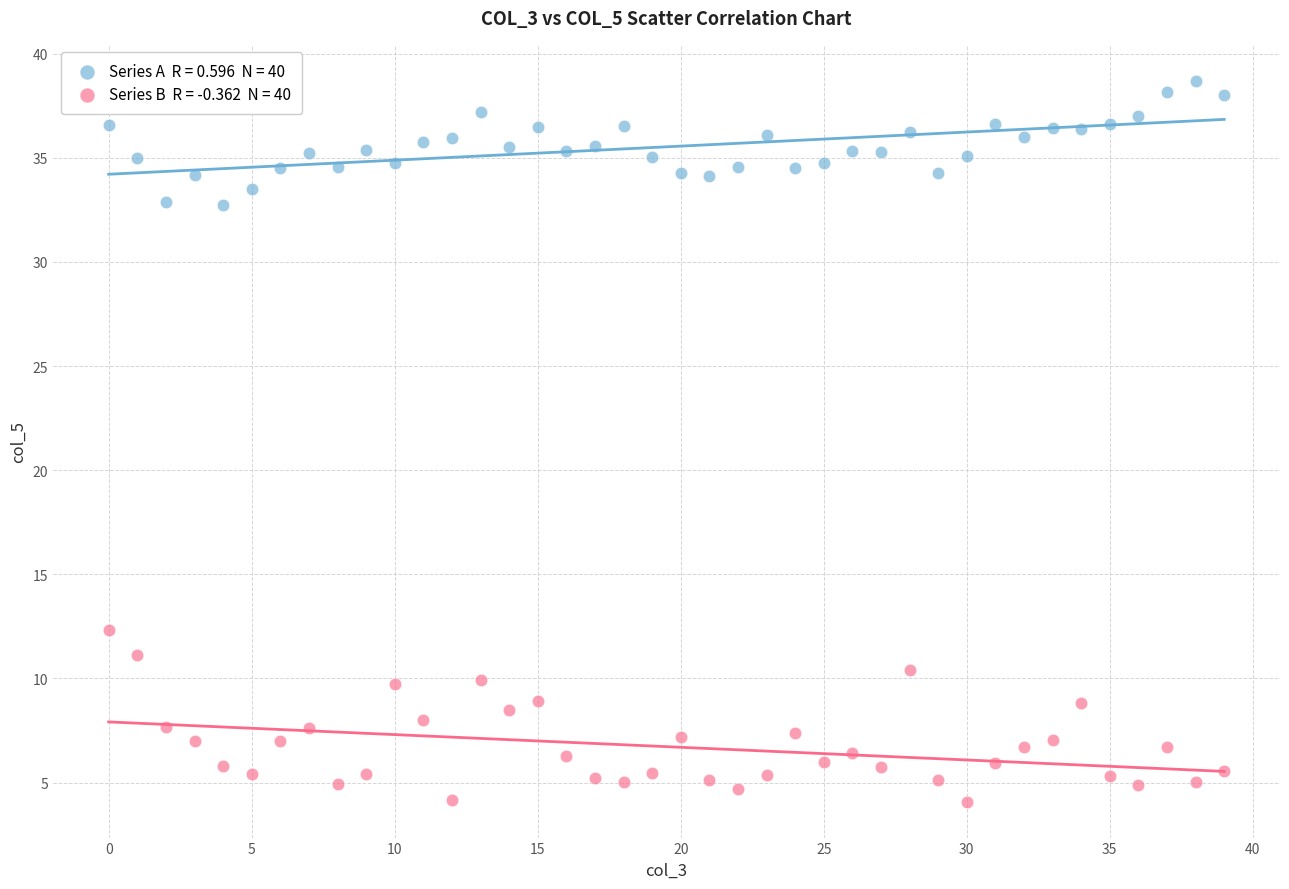

Across all series, what Y value is closest to 21?

12.3